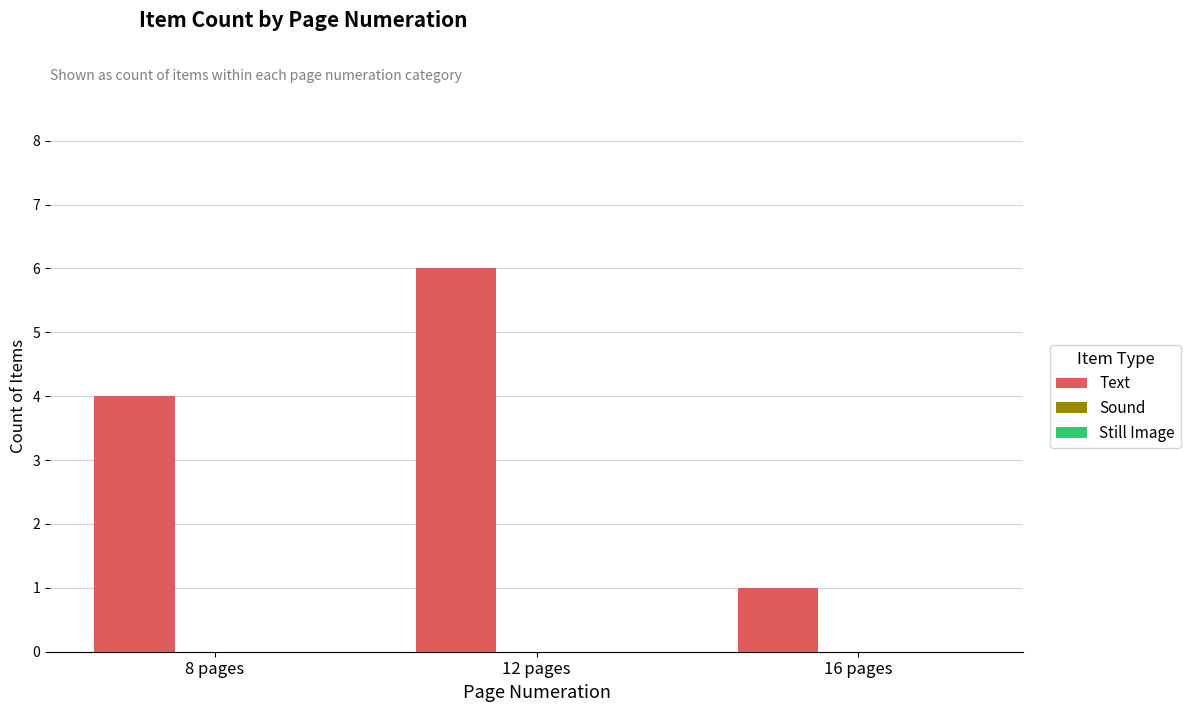

At which category does the chart reach its minimum across all series?

16 pages